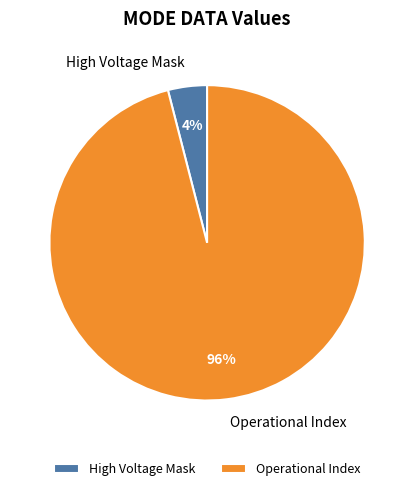

Is it true that Operational Index is 96% of the pie?

True